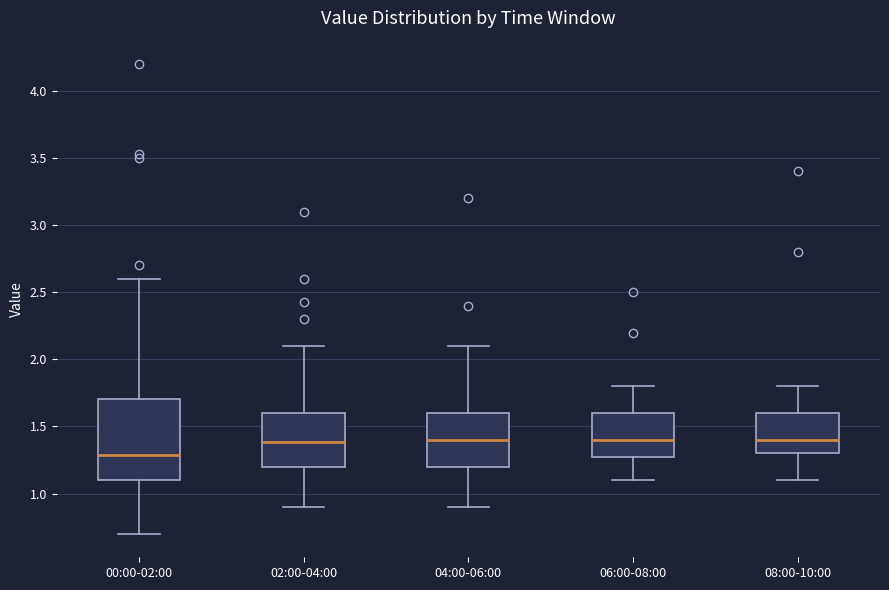

Where is the lower edge of the box for 02:00-04:00 on the y-axis? The values are not printed on the chart, so give them approximately, as read against the axis.

1.2